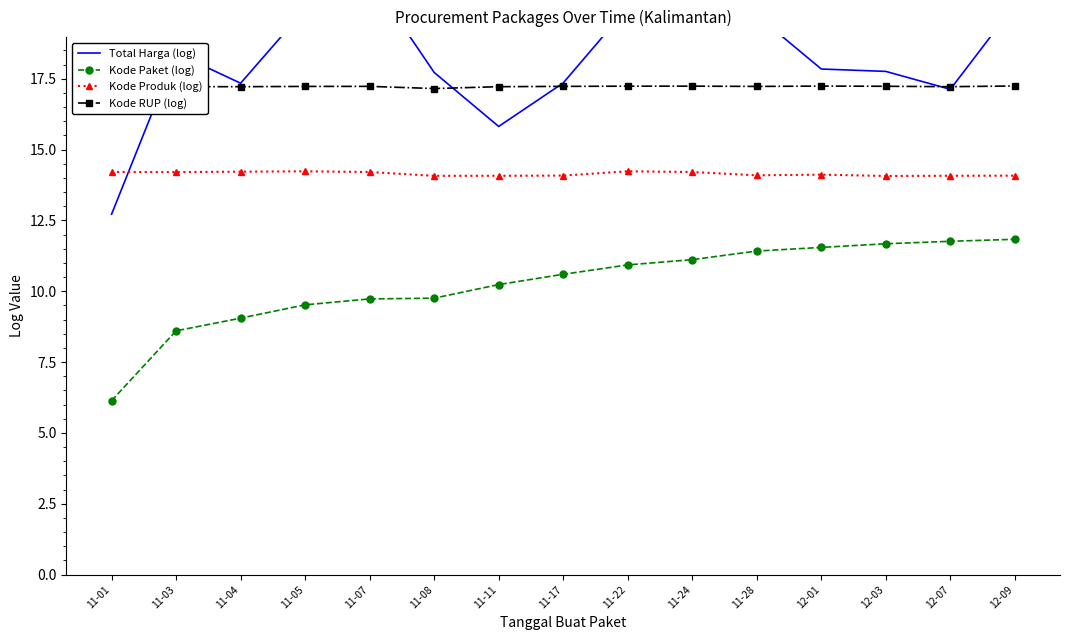

What is the difference between the Kode Paket (log) values at 11-05 and 12-09?

2.3